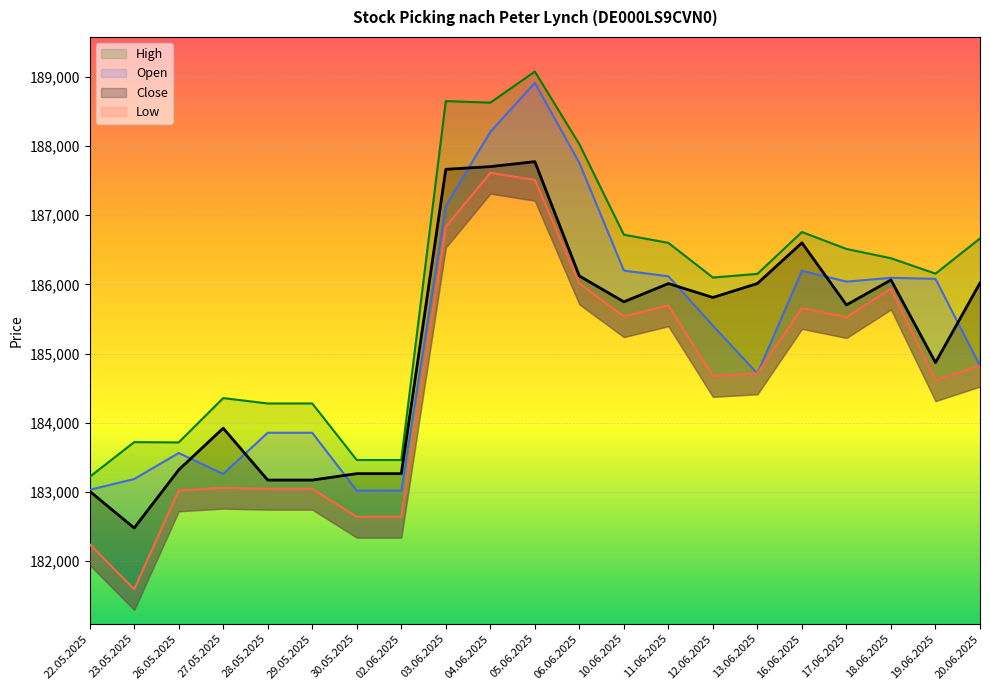

Does the chart display data point markers on the line(s)?

No